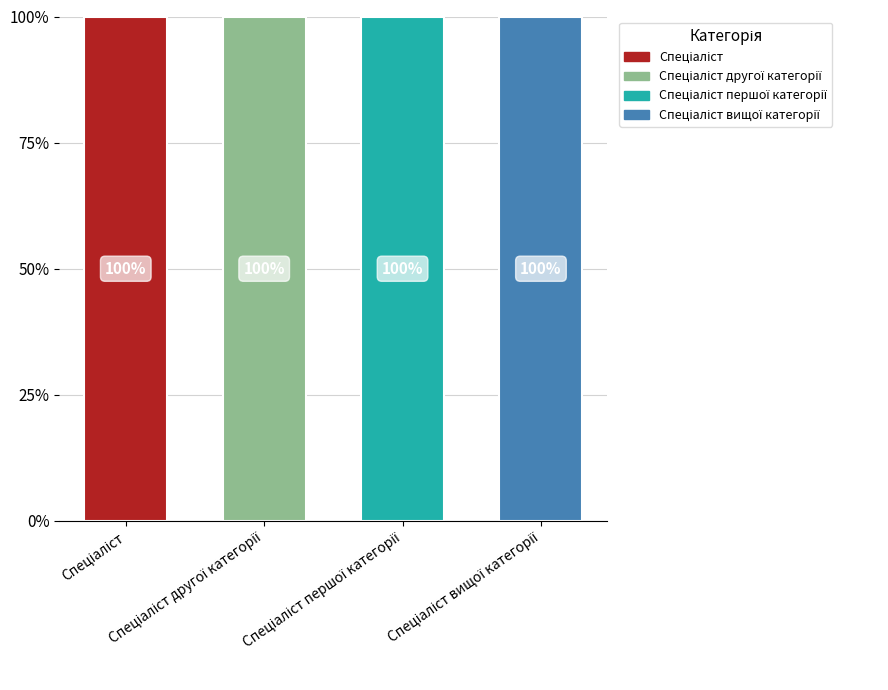

List the labels in order of value, largest first.

Спеціаліст вищої категорії, Спеціаліст першої категорії, Спеціаліст другої категорії, Спеціаліст